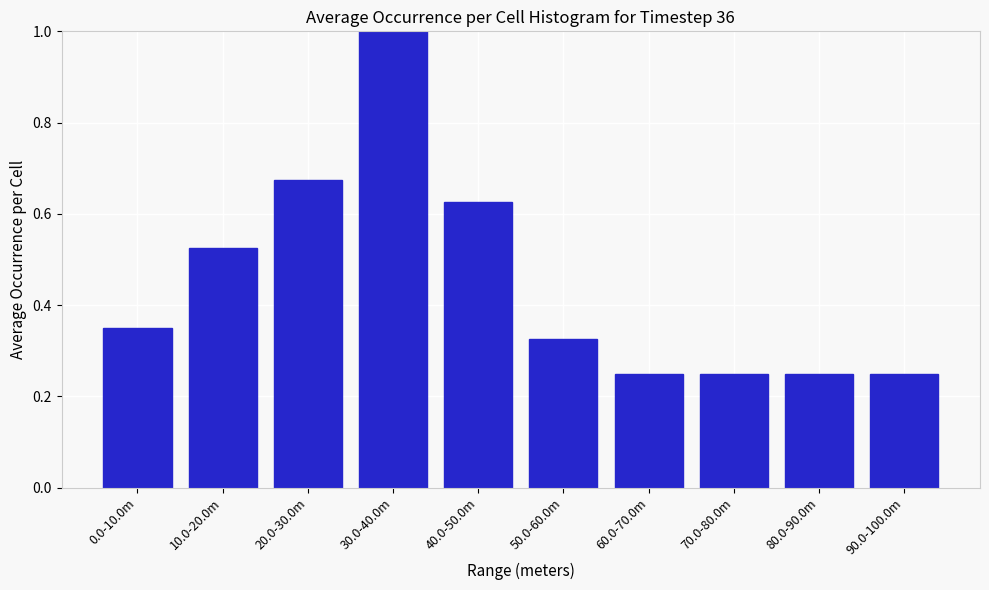

At which category does the chart reach its peak across all series?

30.0-40.0m